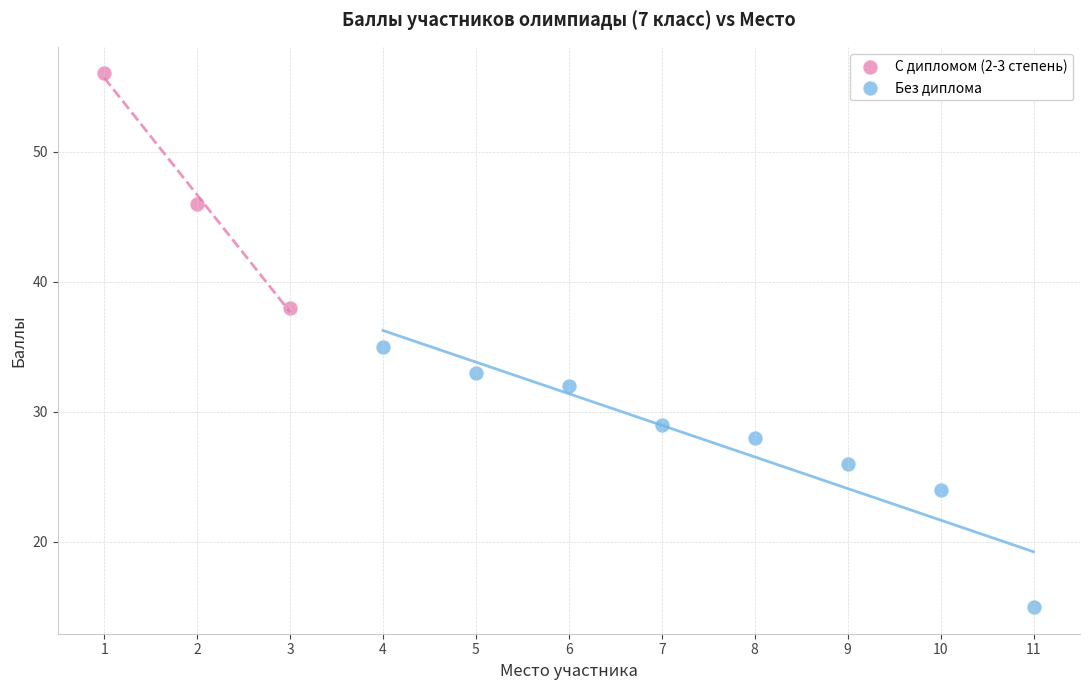

Which series has the widest spread of Y values?

Без диплома